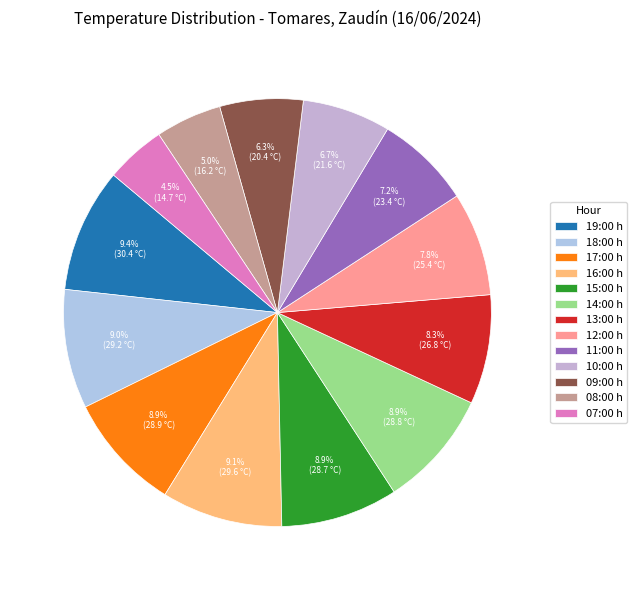

To the nearest percent, what is the combined percentage of 19:00 and 16:00?

19%